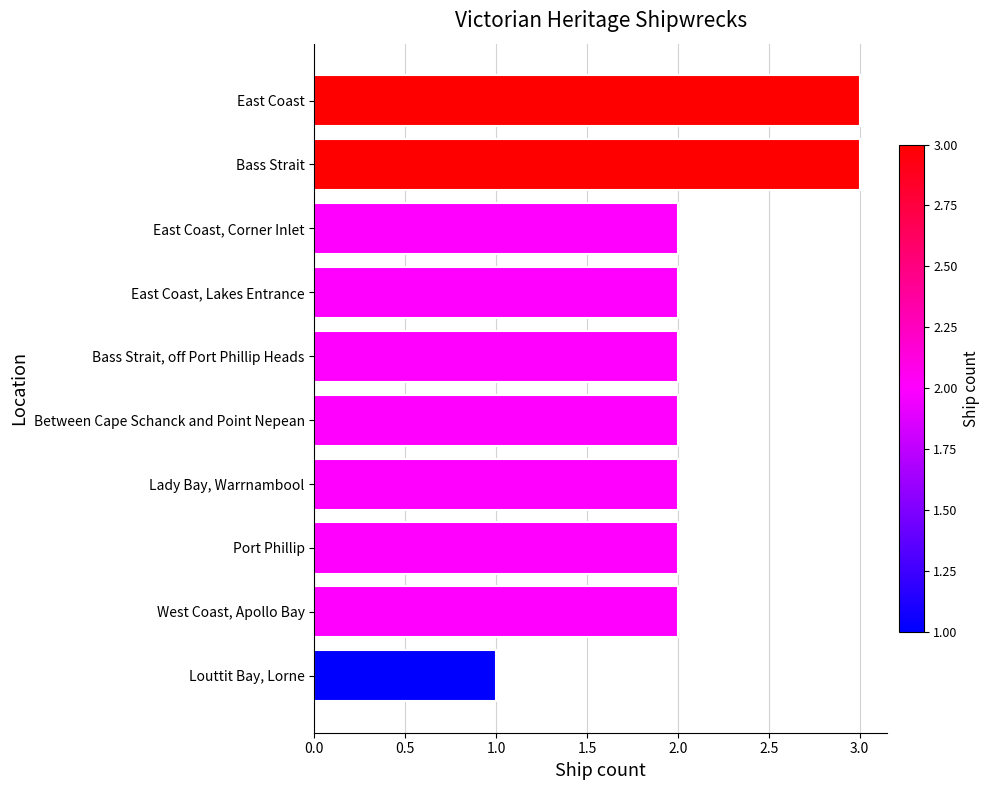

What is the ratio of the value at East Coast, Corner Inlet to the value at East Coast?

0.7